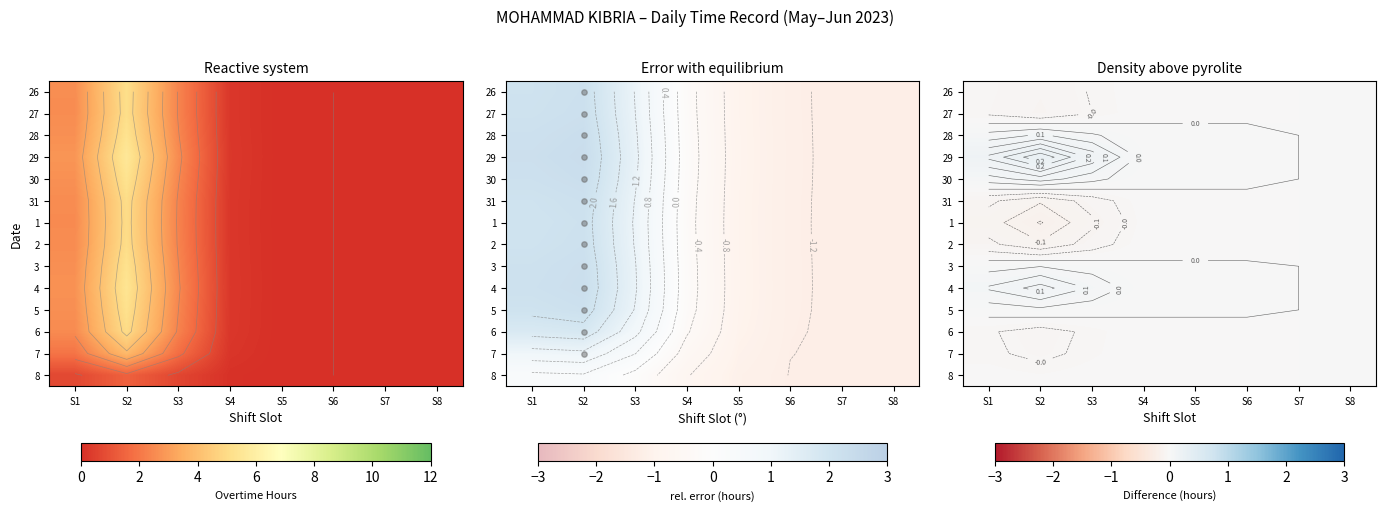

The value of 1 at S6 is -0.0. True or false?

False